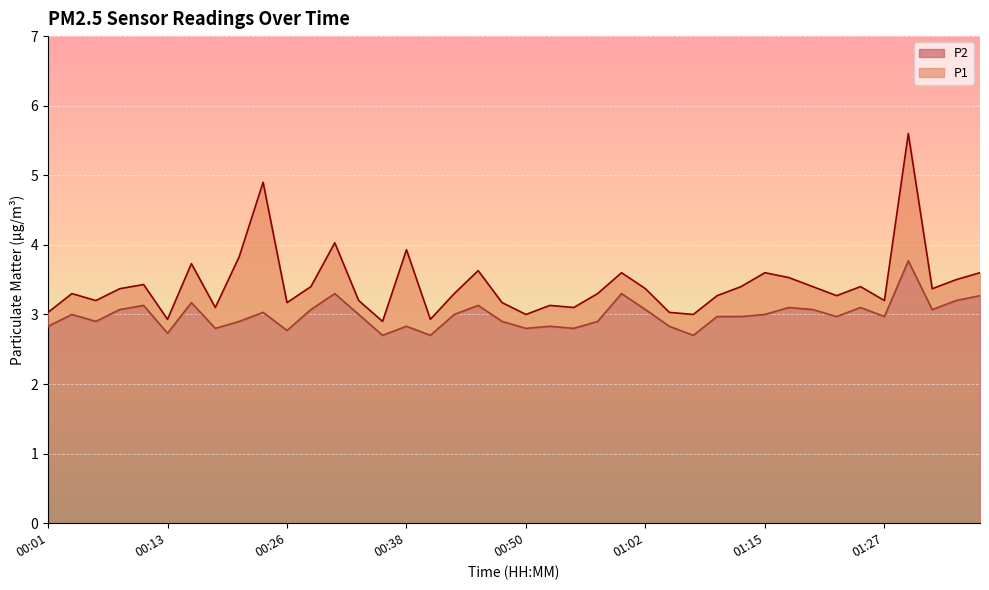

Where is P2 nearest to the value 3?

00:03